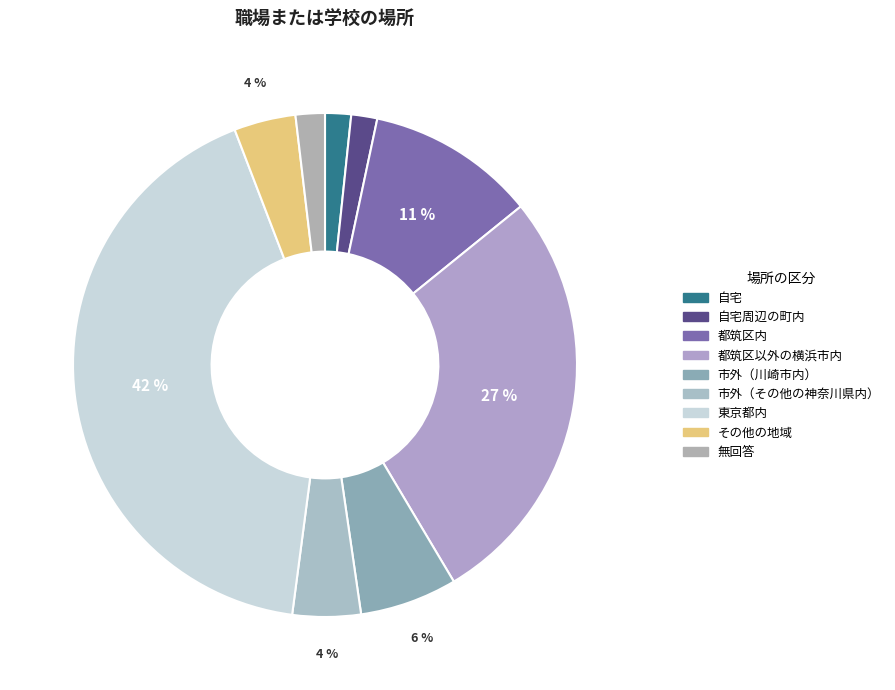

Count the number of slices in the pie.

9